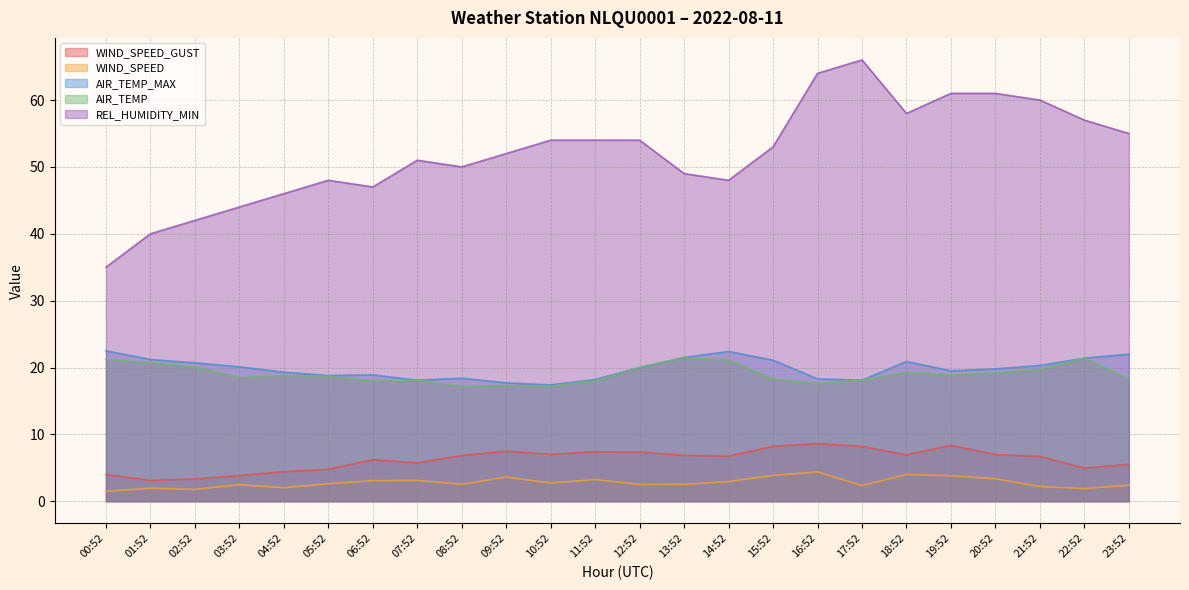

Reading left to right, list all the values displayed in this chart.

WIND_SPEED_GUST: 00:52=4.0	01:52=3.1	02:52=3.3	03:52=3.8	04:52=4.4	05:52=4.8	06:52=6.2	07:52=5.8	08:52=6.8	09:52=7.5	10:52=7.0	11:52=7.4	12:52=7.4	13:52=6.9	14:52=6.7	15:52=8.2	16:52=8.6	17:52=8.2	18:52=6.9	19:52=8.4	20:52=7.0	21:52=6.7	22:52=4.9	23:52=5.5
WIND_SPEED: 00:52=1.5	01:52=1.9	02:52=1.8	03:52=2.5	04:52=2.0	05:52=2.6	06:52=3.1	07:52=3.1	08:52=2.5	09:52=3.6	10:52=2.7	11:52=3.2	12:52=2.5	13:52=2.5	14:52=2.9	15:52=3.9	16:52=4.4	17:52=2.3	18:52=4.0	19:52=3.8	20:52=3.4	21:52=2.2	22:52=1.9	23:52=2.4
AIR_TEMP_MAX: 00:52=22.5	01:52=21.2	02:52=20.7	03:52=20.1	04:52=19.3	05:52=18.8	06:52=18.9	07:52=18.1	08:52=18.4	09:52=17.7	10:52=17.4	11:52=18.2	12:52=20.0	13:52=21.5	14:52=22.4	15:52=21.1	16:52=18.3	17:52=18.1	18:52=20.9	19:52=19.5	20:52=19.8	21:52=20.3	22:52=21.4	23:52=22.0
AIR_TEMP: 00:52=21.2	01:52=20.7	02:52=20.1	03:52=18.5	04:52=18.8	05:52=18.7	06:52=18.0	07:52=18.1	08:52=17.2	09:52=17.3	10:52=17.2	11:52=18.0	12:52=20.0	13:52=21.5	14:52=21.1	15:52=18.3	16:52=17.6	17:52=18.1	18:52=19.3	19:52=18.9	20:52=19.2	21:52=19.7	22:52=21.4	23:52=18.3
REL_HUMIDITY_MIN: 00:52=35.0	01:52=40.0	02:52=42.0	03:52=44.0	04:52=46.0	05:52=48.0	06:52=47.0	07:52=51.0	08:52=50.0	09:52=52.0	10:52=54.0	11:52=54.0	12:52=54.0	13:52=49.0	14:52=48.0	15:52=53.0	16:52=64.0	17:52=66.0	18:52=58.0	19:52=61.0	20:52=61.0	21:52=60.0	22:52=57.0	23:52=55.0